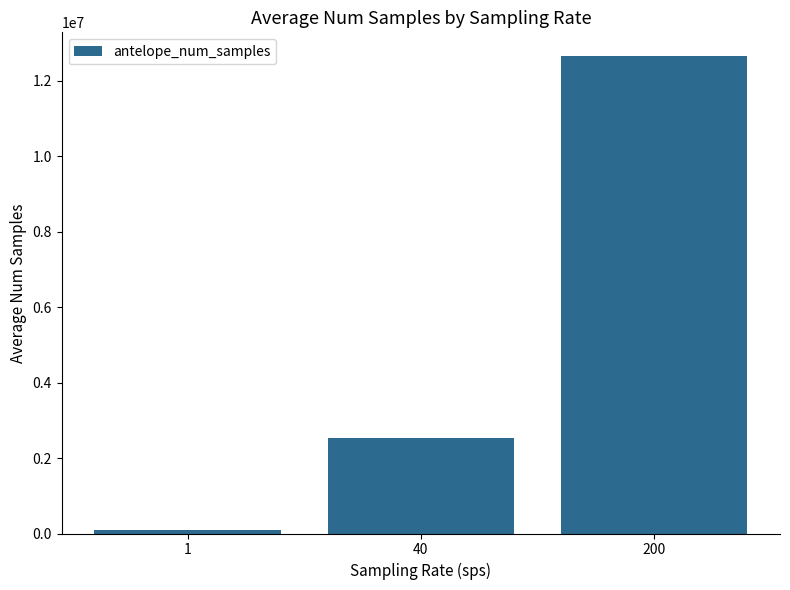

Approximately how many times larger is the value at 200 compared to 40?

5.0